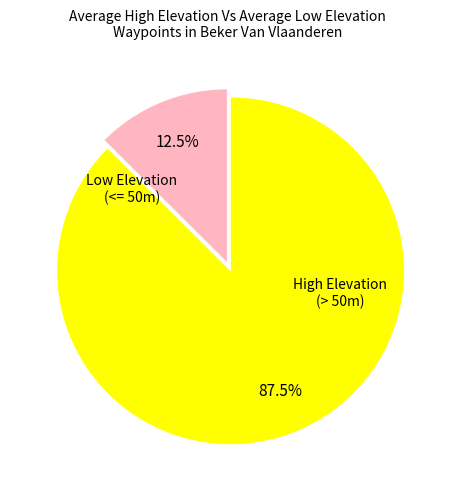

Does any single category account for the majority?

Yes